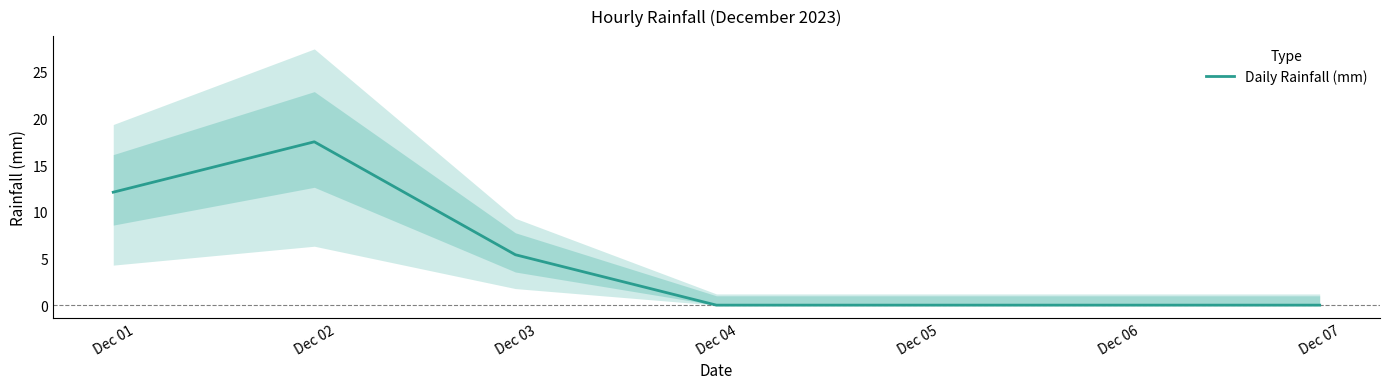

Reading left to right, extract all data points from this chart.

Dec 01=12.1	Dec 02=17.5	Dec 03=5.4	Dec 04=0.0	Dec 05=0.0	Dec 06=0.0	Dec 07=0.0